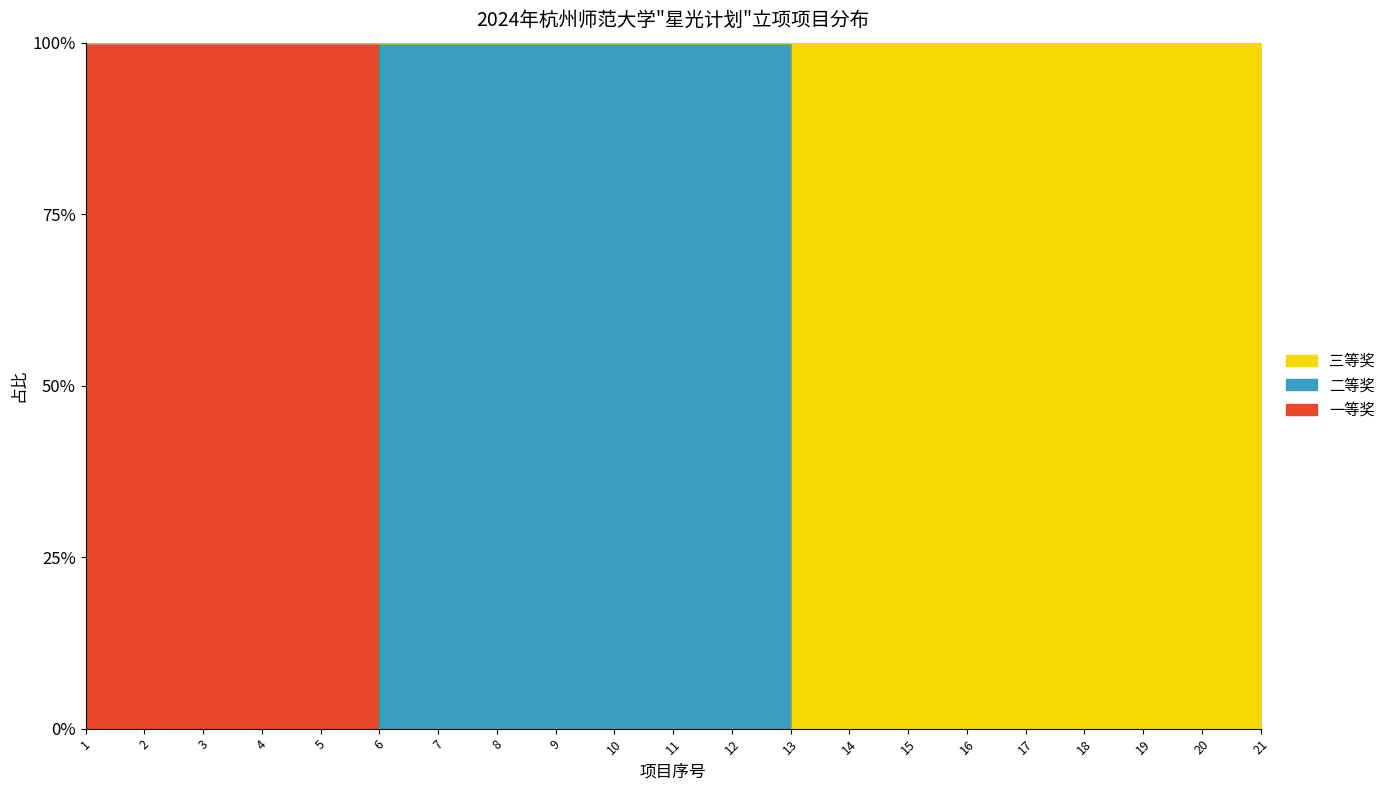

The value of 三等奖 at 17 is 0. True or false?

True